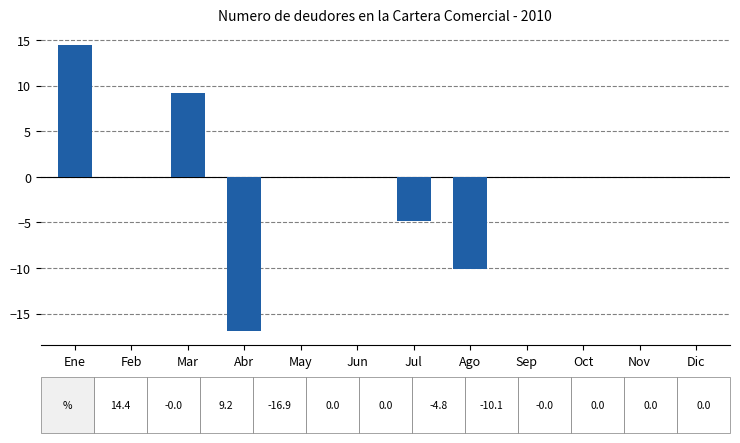

True or false: the data shows 11.9 at Jun.

False